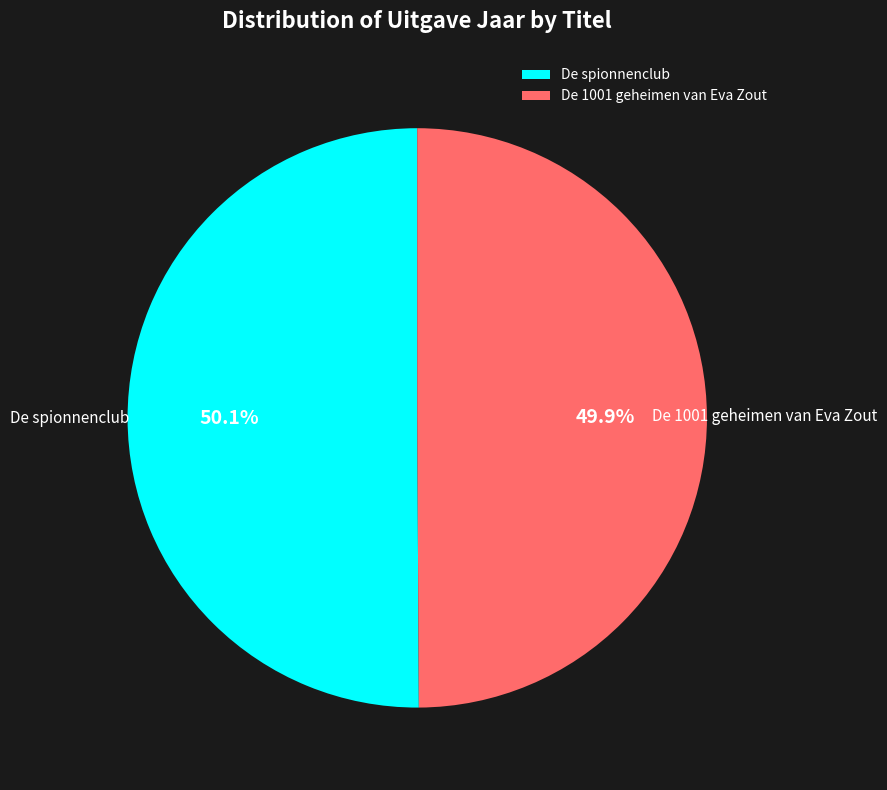

Count the number of slices in the pie.

2